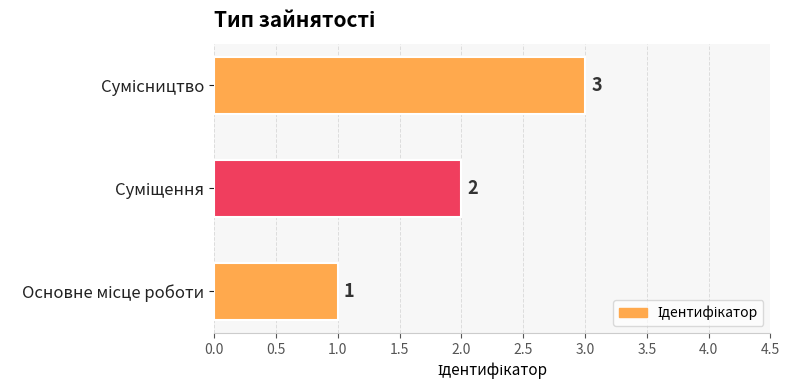

What is the minimum value shown in the chart?

1